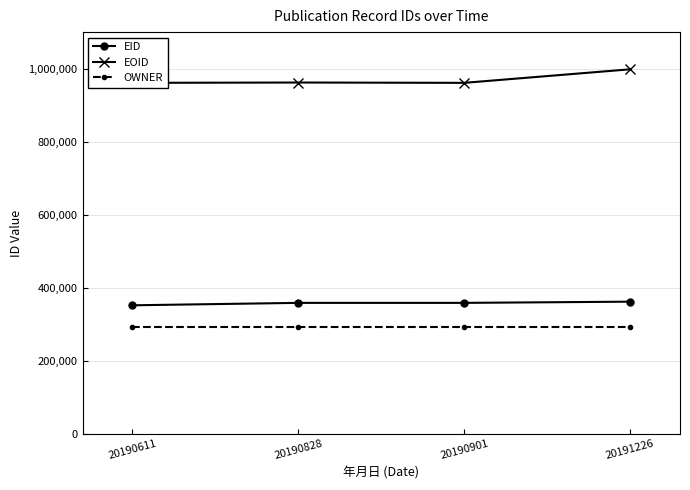

What is the difference between the maximum and second lowest values in the EOID series?

37097